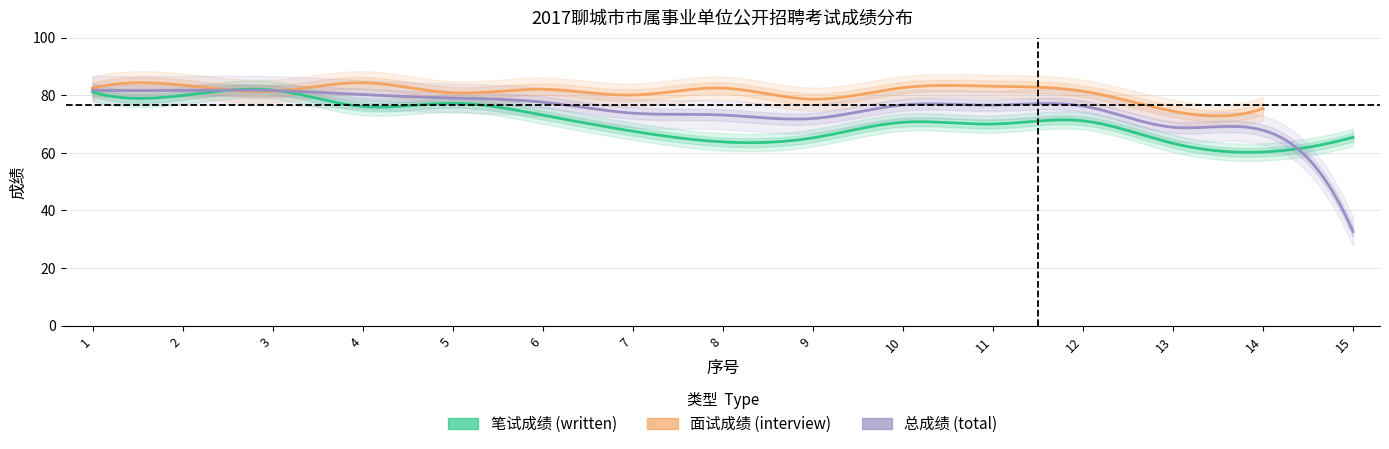

What is the minimum value for rank?

1.0